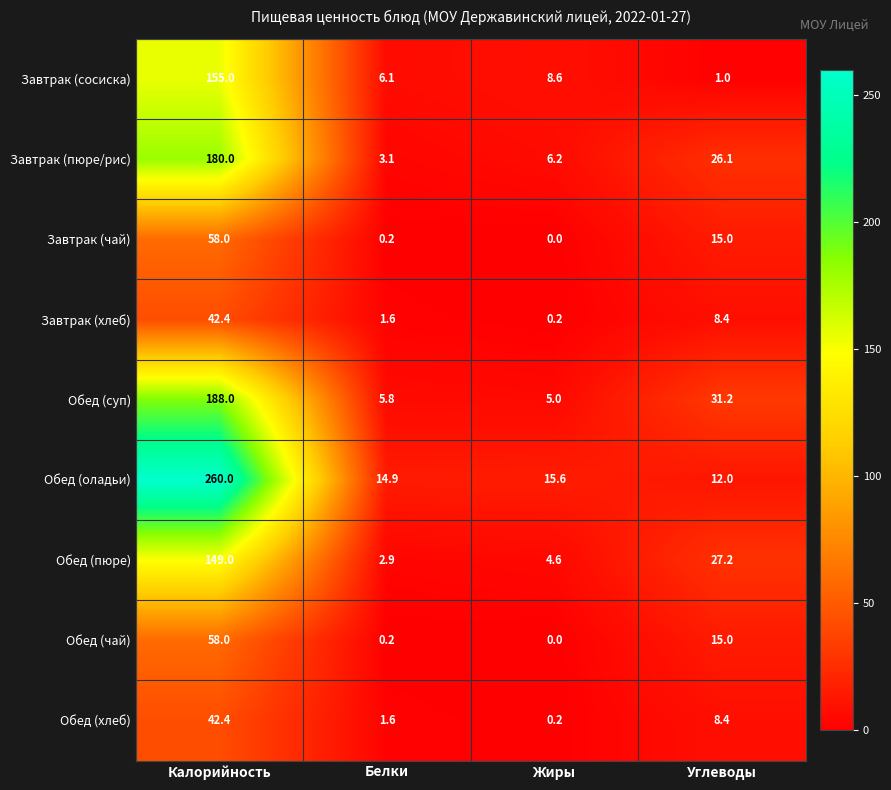

Rank the categories by Обед (суп) value from lowest to highest.

Жиры, Белки, Углеводы, Калорийность